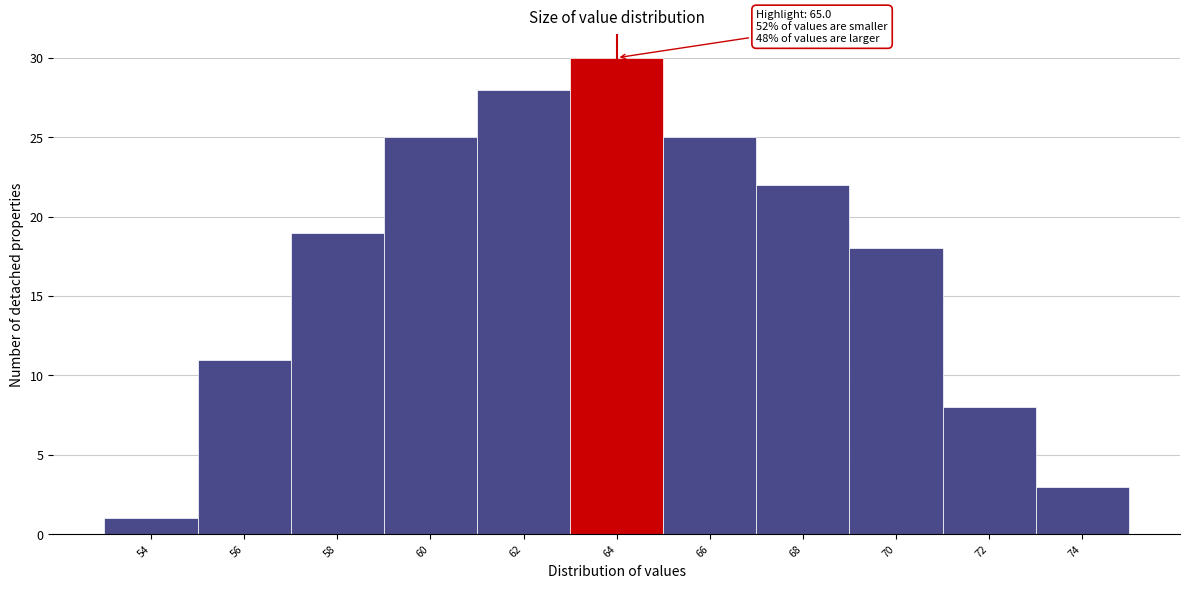

Reading right to left, what are all the values shown in this chart?

3	8	18	22	25	30	28	25	19	11	1